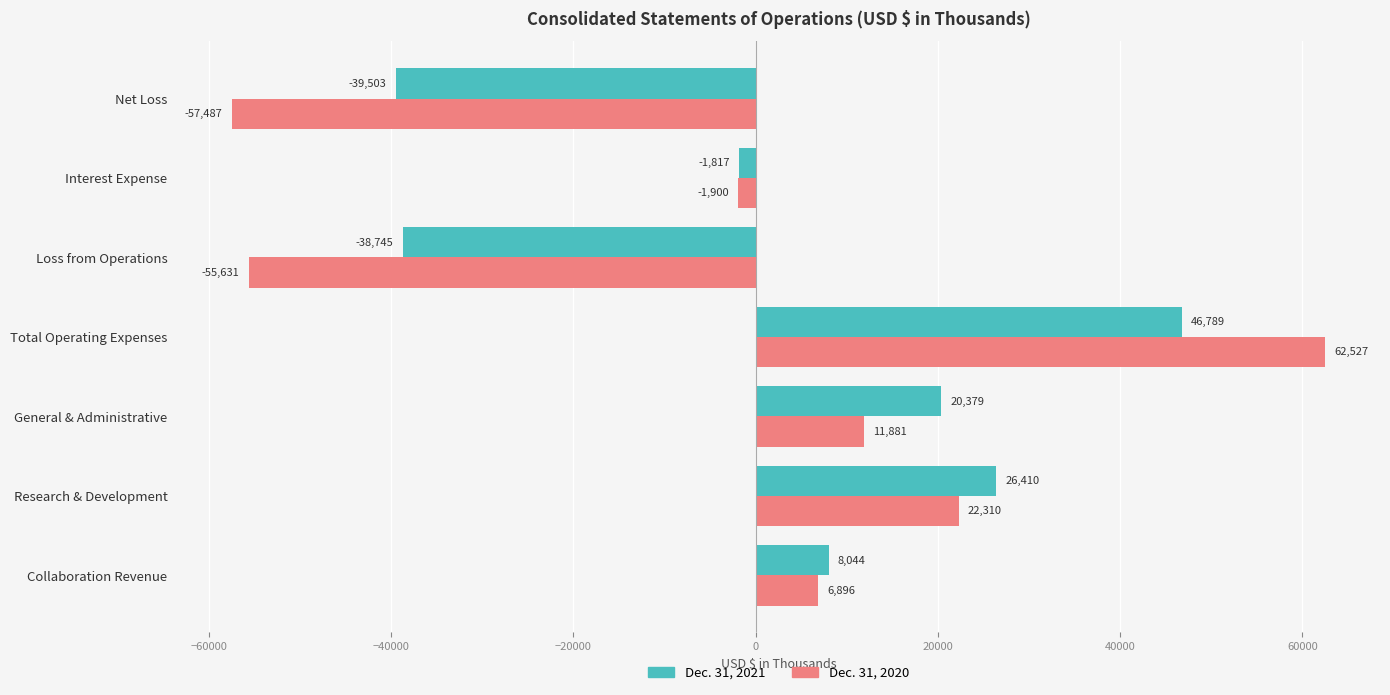

Is it true that Dec. 31, 2020 equals 27927 at Total Operating Expenses?

False